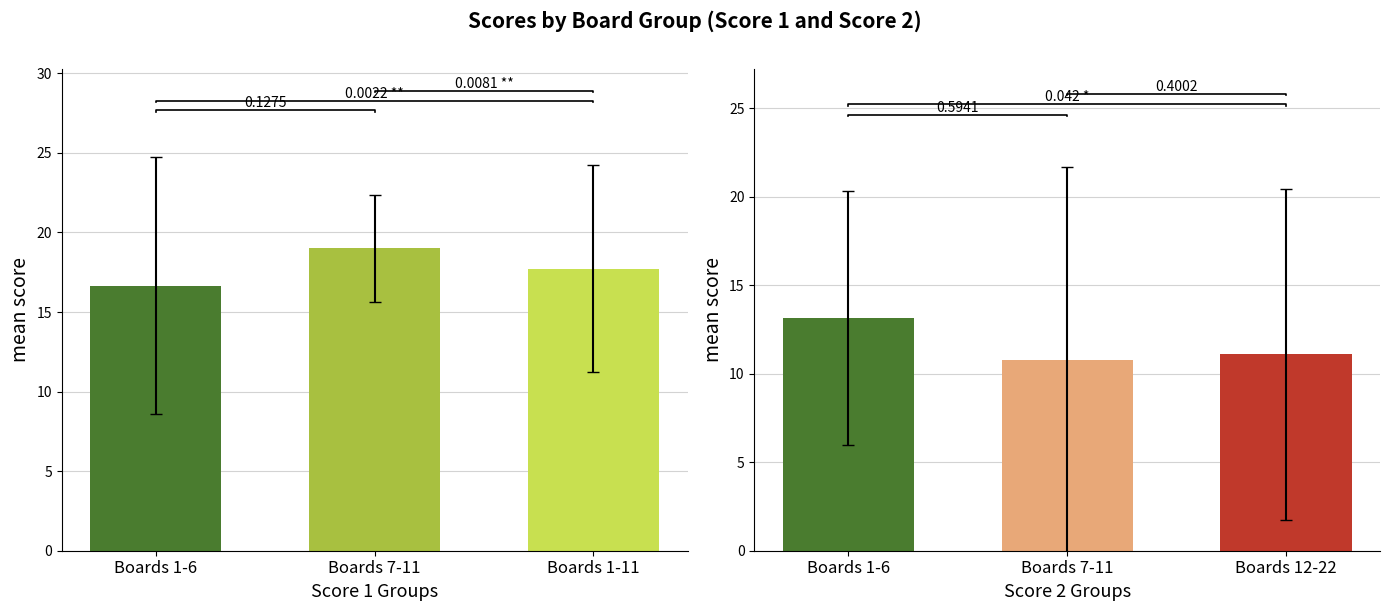

At how many categories does at least one series exceed 11?

3